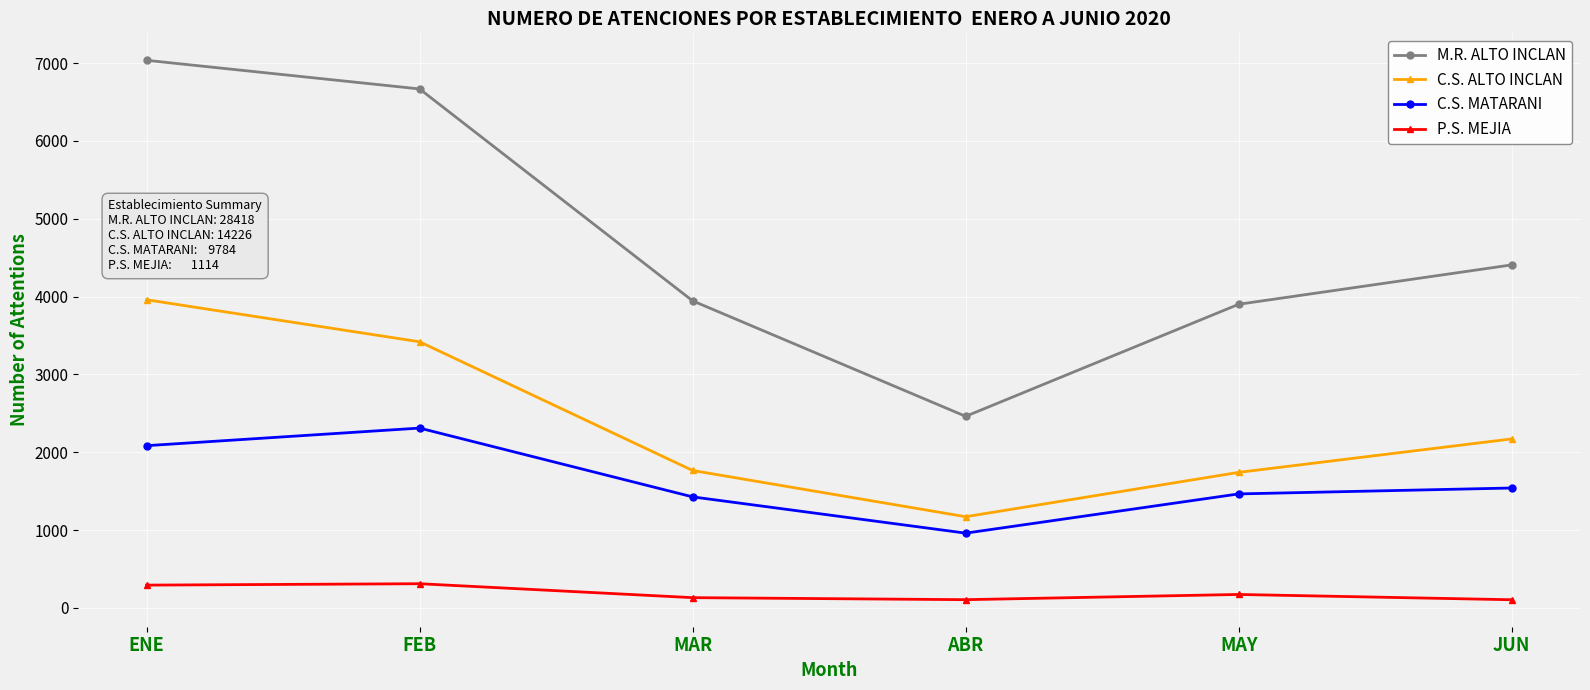

At which category is the sum across all series the highest?

ENE